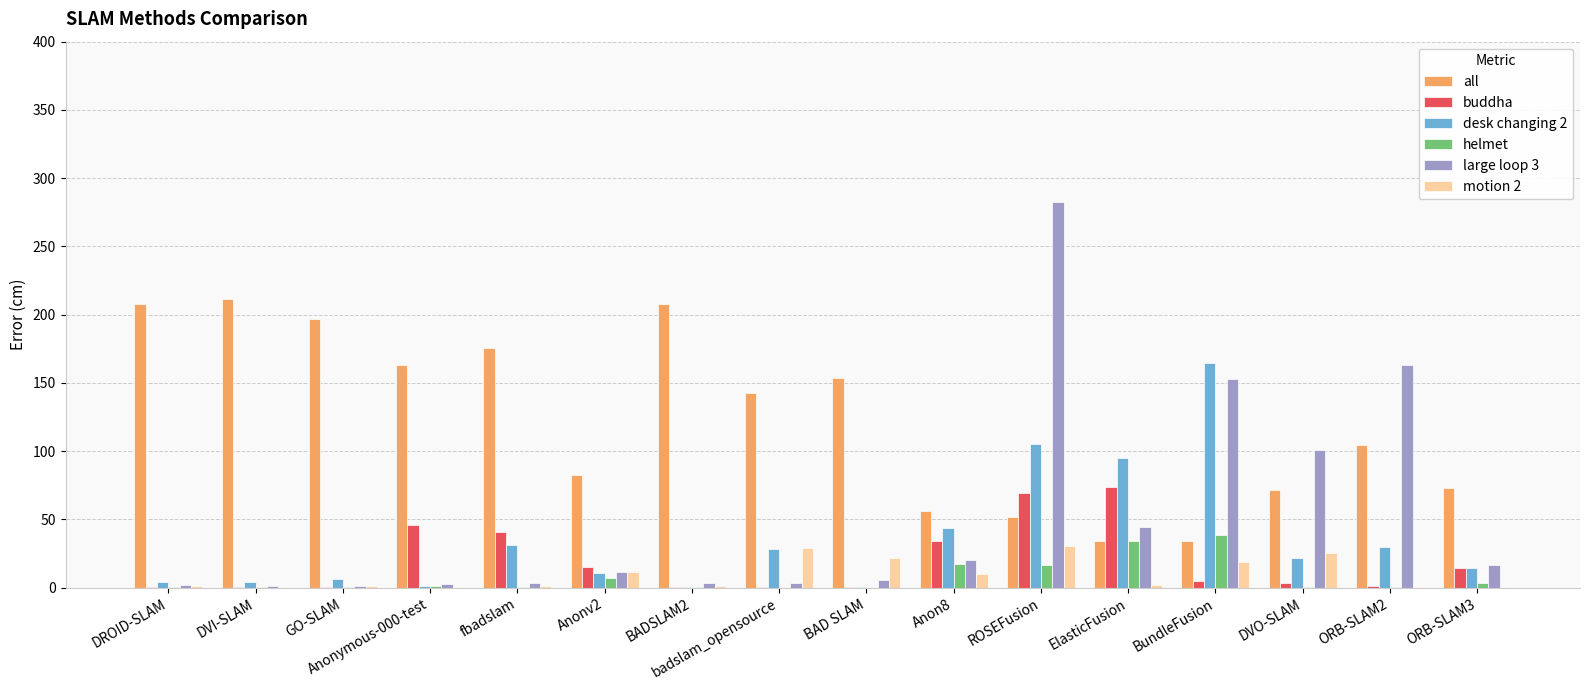

Where is large loop 3 nearest to the value 141?

BundleFusion